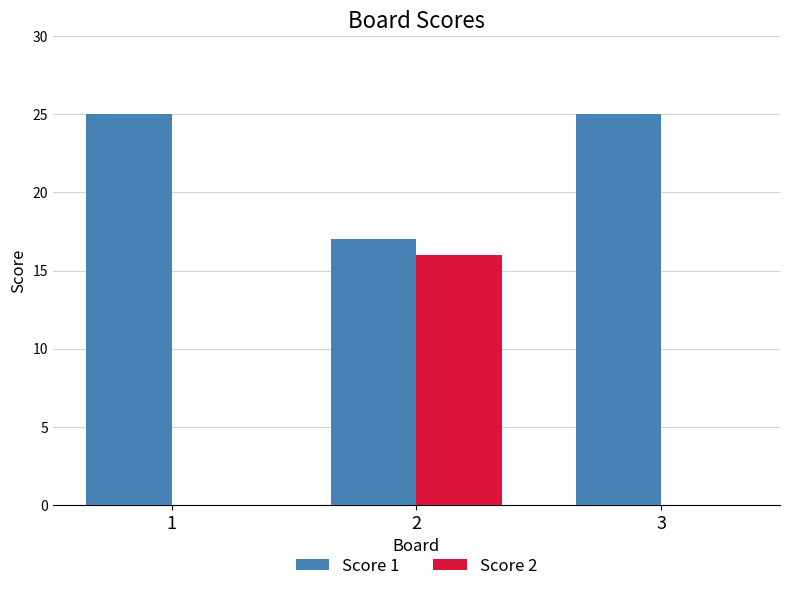

Reading left to right, what are all the values shown in this chart?

Score 1: 1=25	2=17	3=25
Score 2: 1=0	2=16	3=0